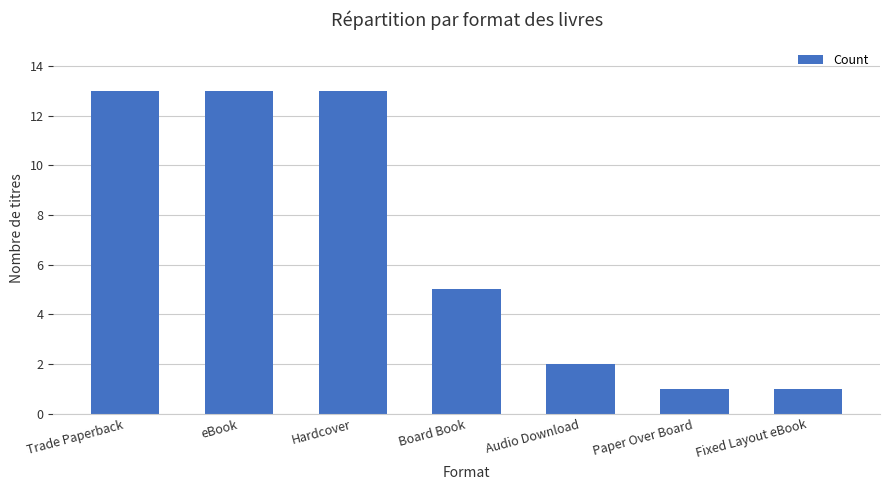

What is the maximum value shown in the chart?

13